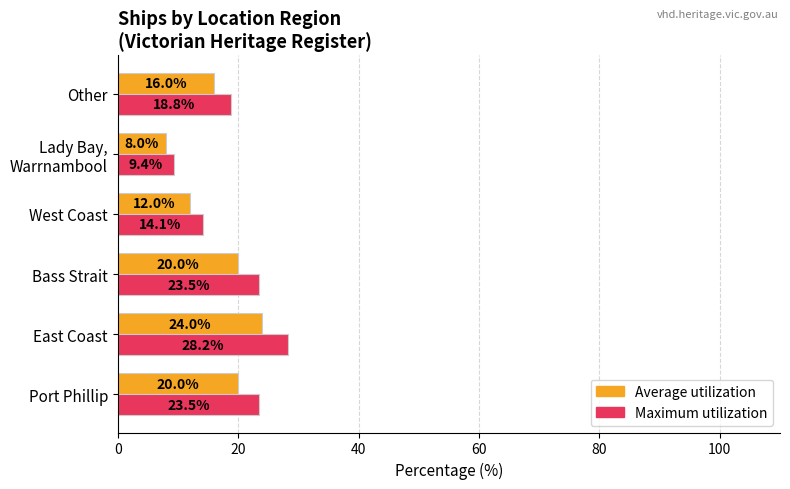

Where is Average utilization nearest to the value 16?

Other